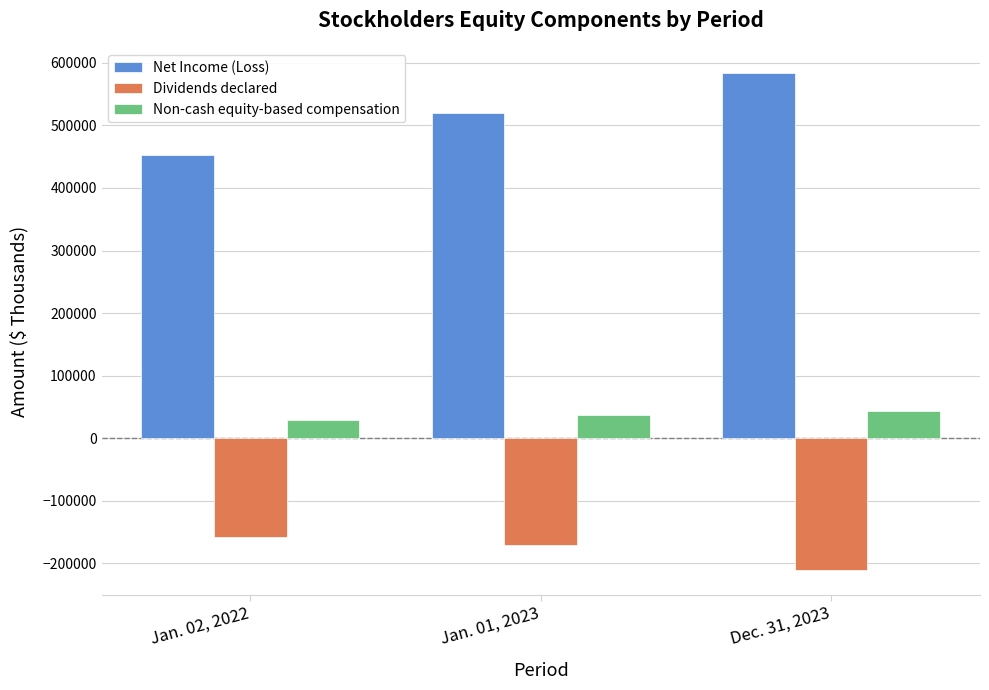

List the labels in order of Net Income (Loss) value, largest first.

Dec. 31, 2023, Jan. 01, 2023, Jan. 02, 2022